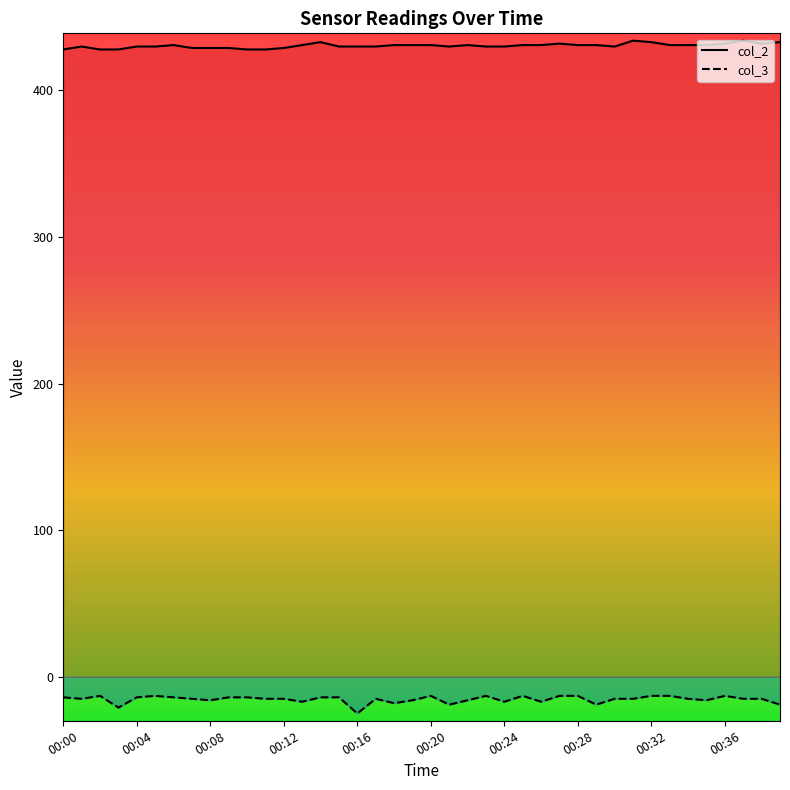

At which label is col_2 closest to 431?

00:24